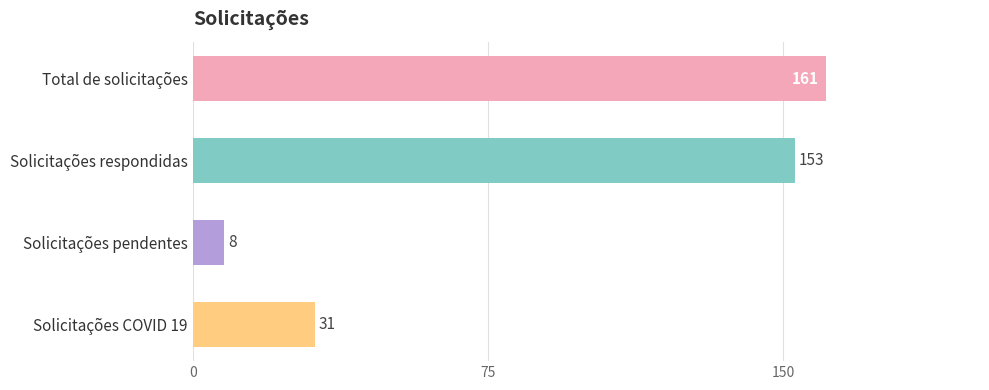

What is the greatest value displayed?

161